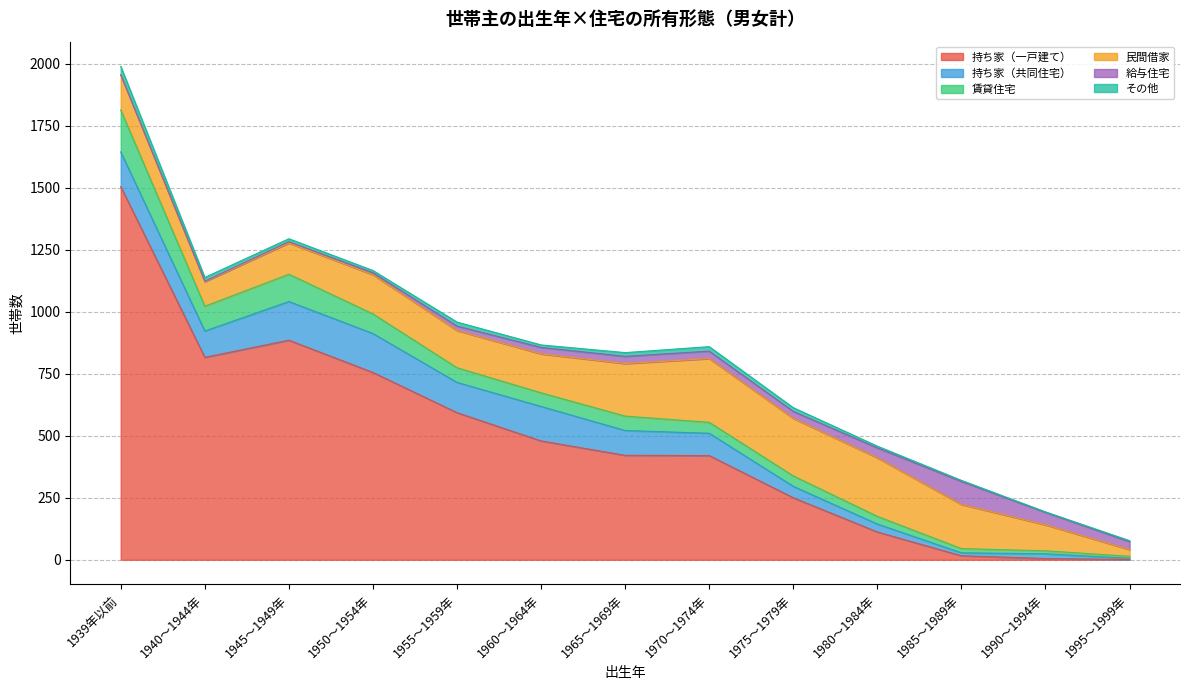

The 賃貸住宅 series shows 19 at 1990～1994年. True or false?

False